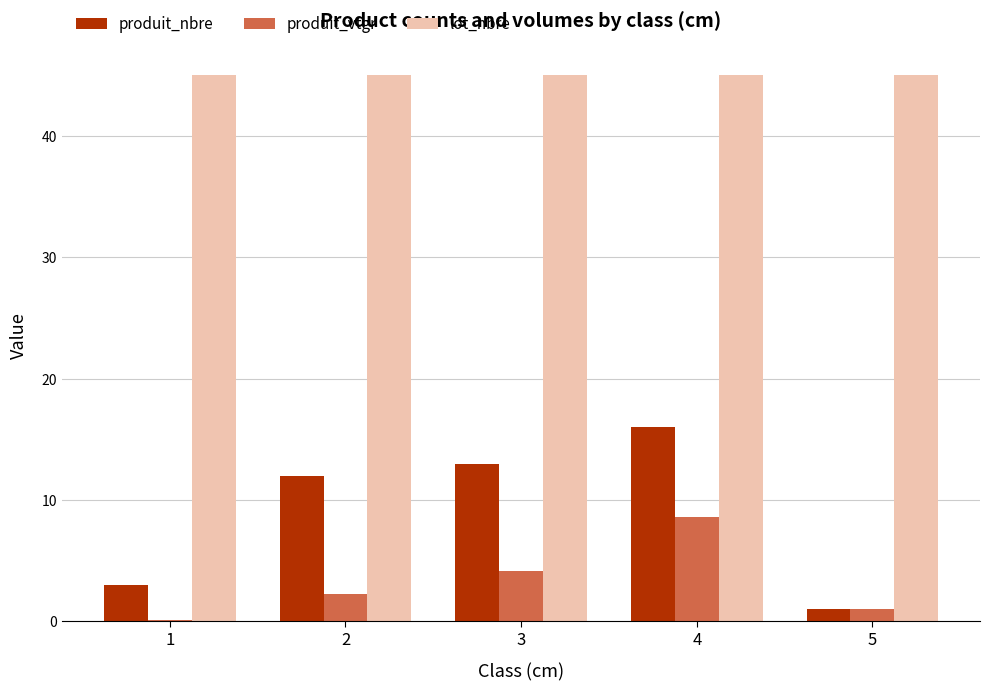

Which series has the largest total across all categories?

lot_nbre